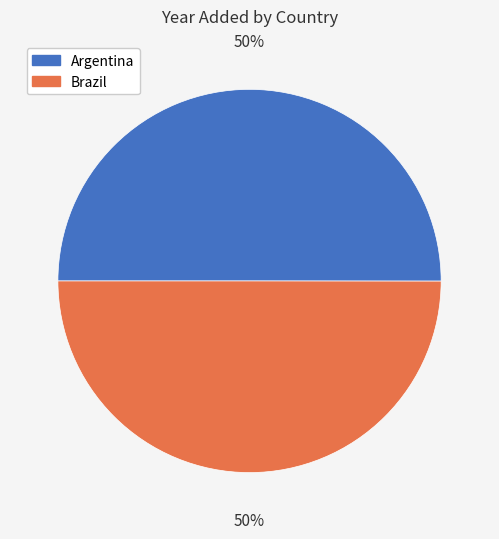

Do Argentina and Brazil together represent more than half of the pie?

Yes